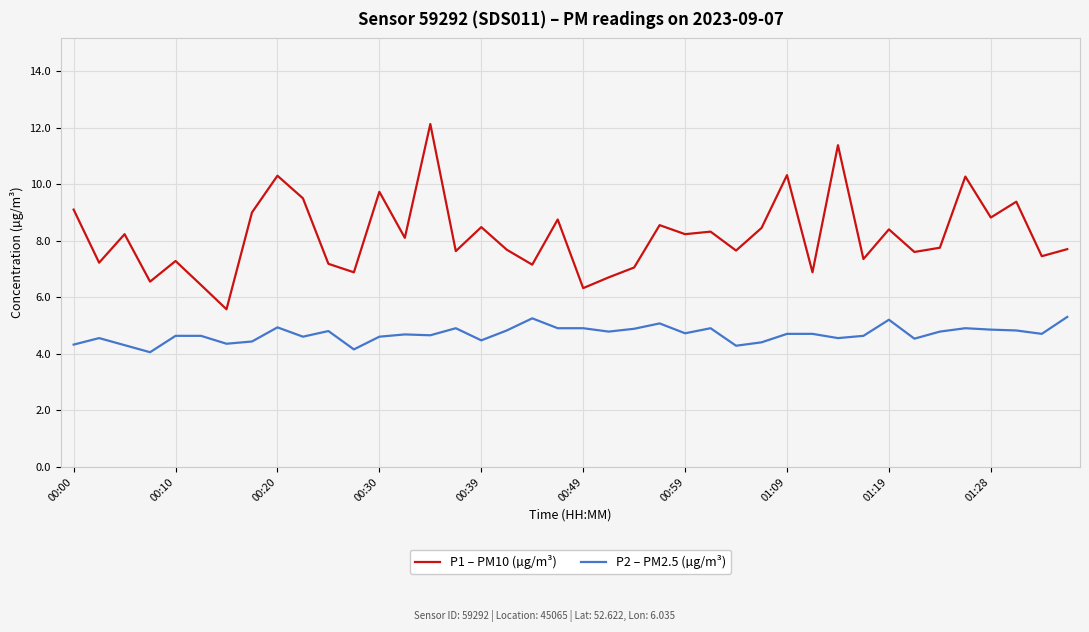

What is the difference between the maximum and minimum values in the P1 – PM10 (µg/m³) series?

6.6